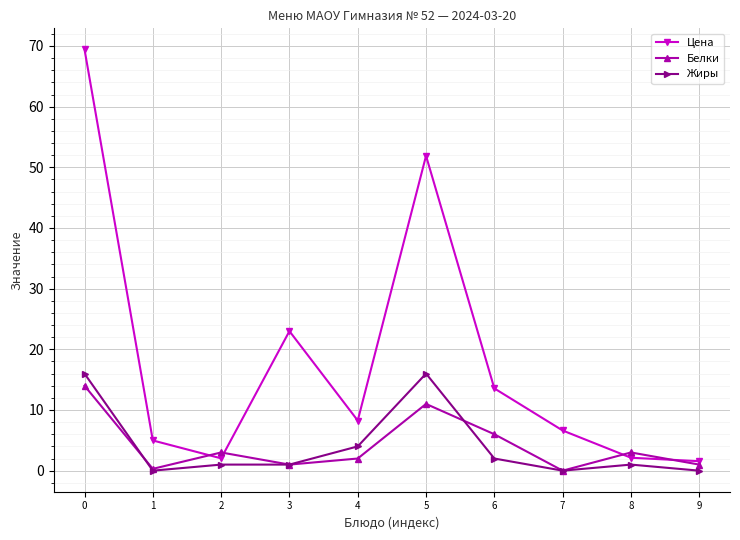

Which series changed the most between 0 and 8?

Цена